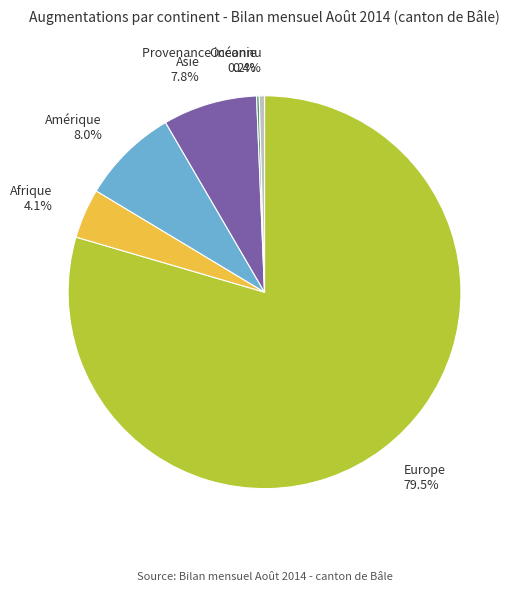

Which slice is the largest?

Europe